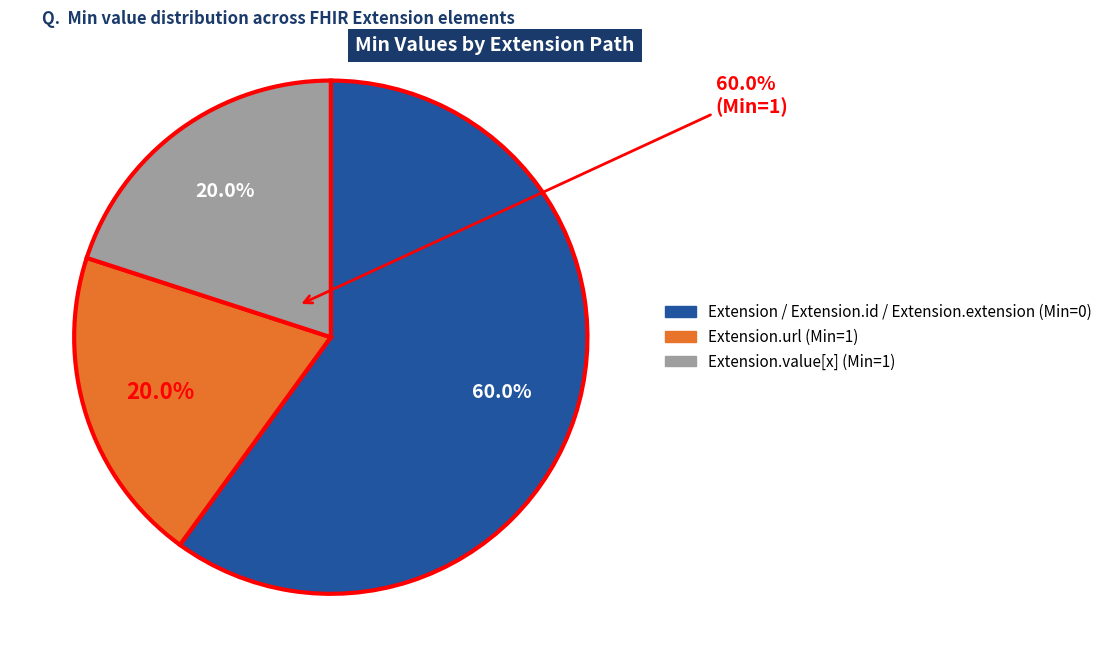

Does any single category account for the majority?

Yes